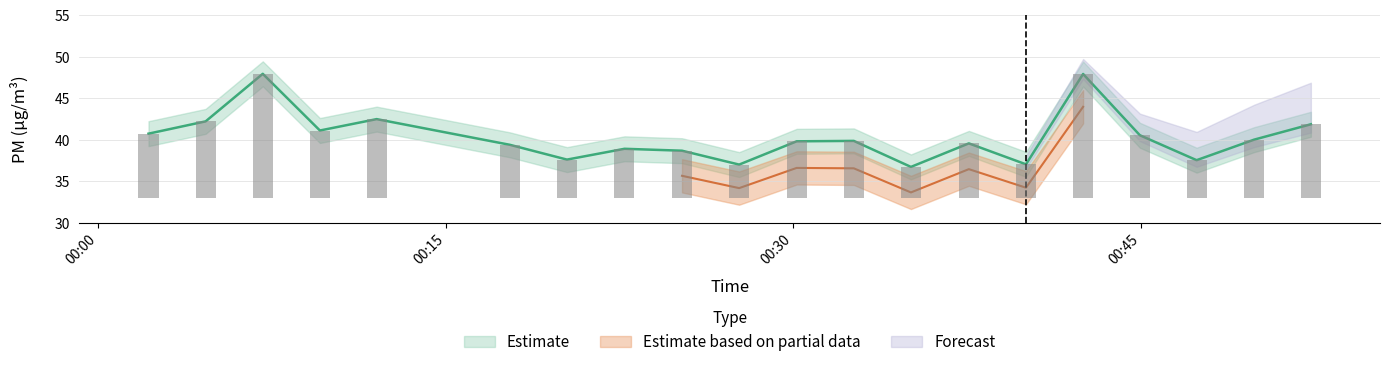

Reading left to right, transcribe all the data shown in this chart.

40.7	42.2	47.9	41.1	42.5	39.4	37.6	38.9	38.7	37.0	39.8	39.9	36.7	39.5	37.0	47.9	40.5	37.5	40.0	41.9